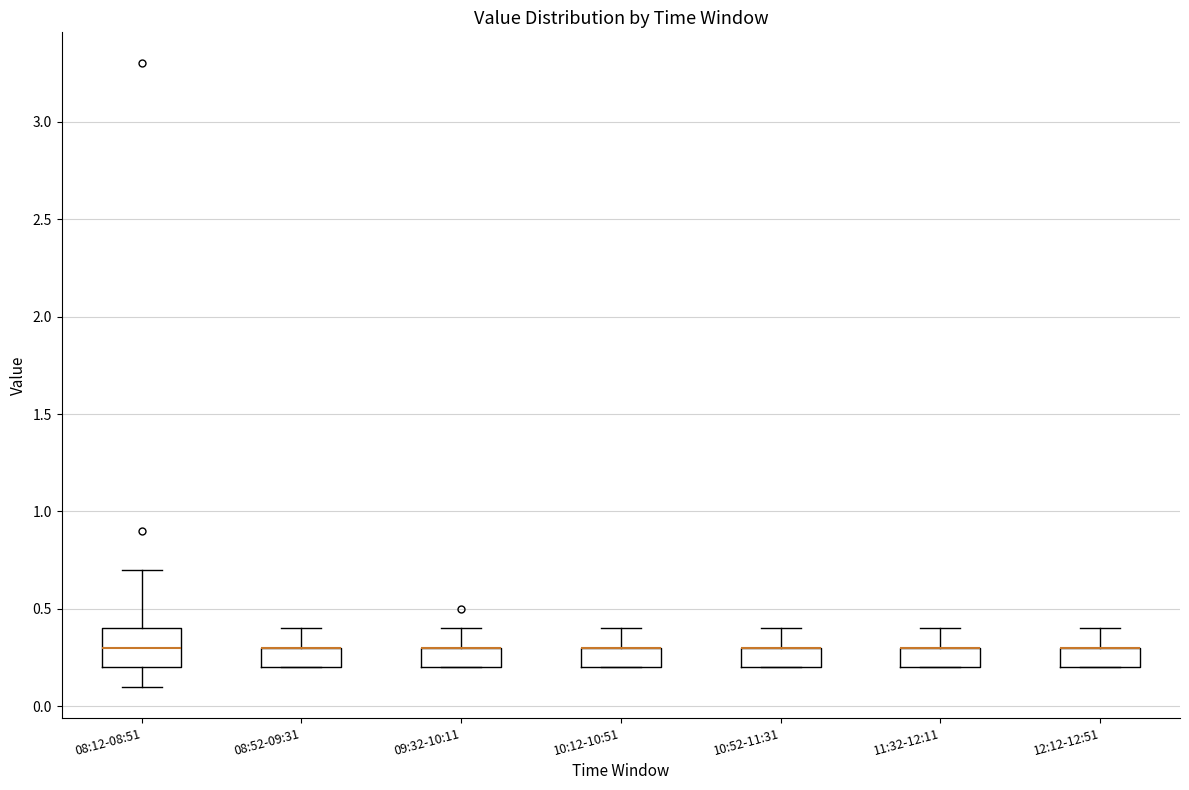

Comparing the boxes themselves (not the whiskers), which one is the tallest?

08:12-08:51